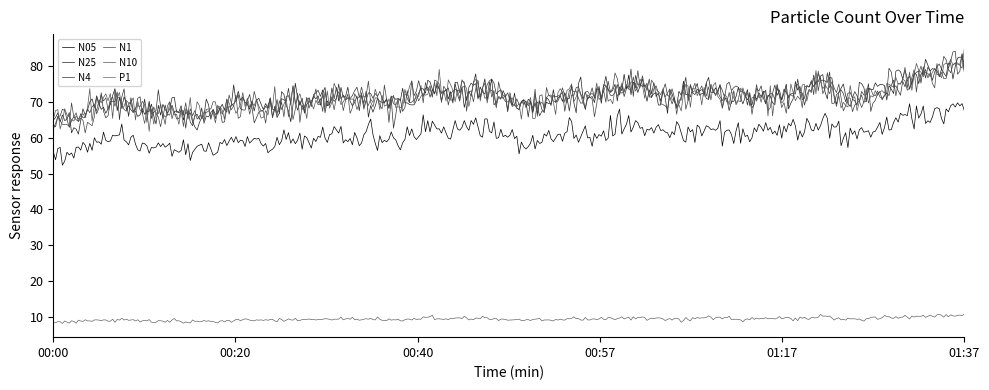

Does the chart have visible grid lines?

No